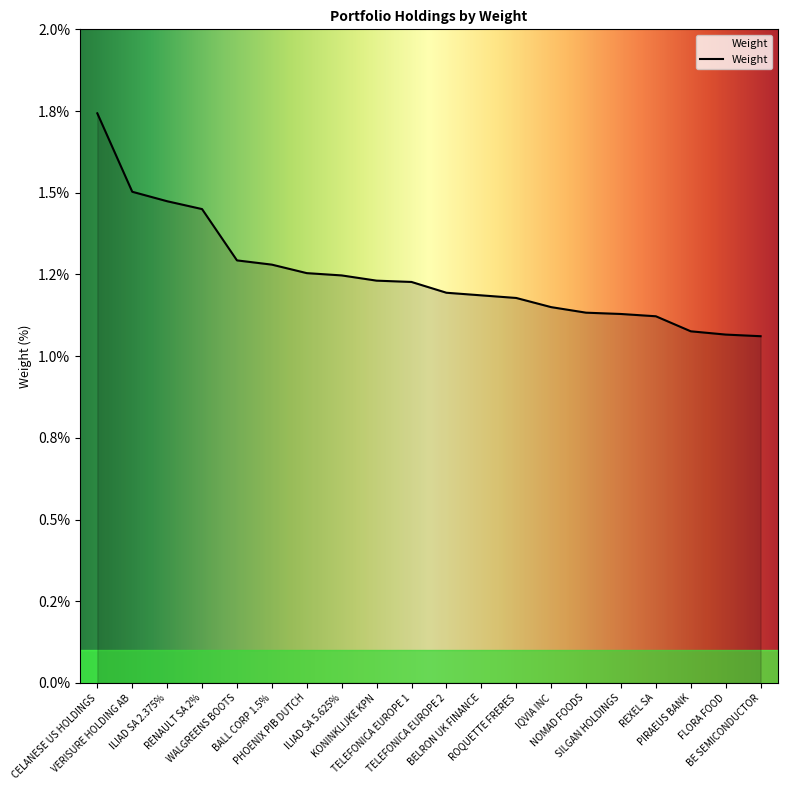

Does the chart have visible grid lines?

No